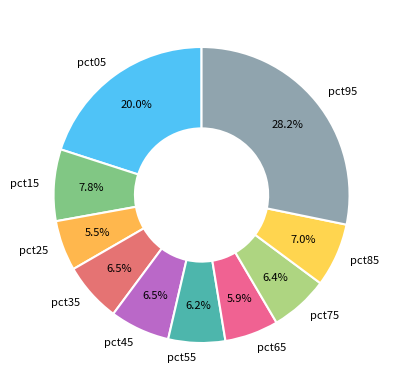

Does pct15 account for over 50% of the chart?

No